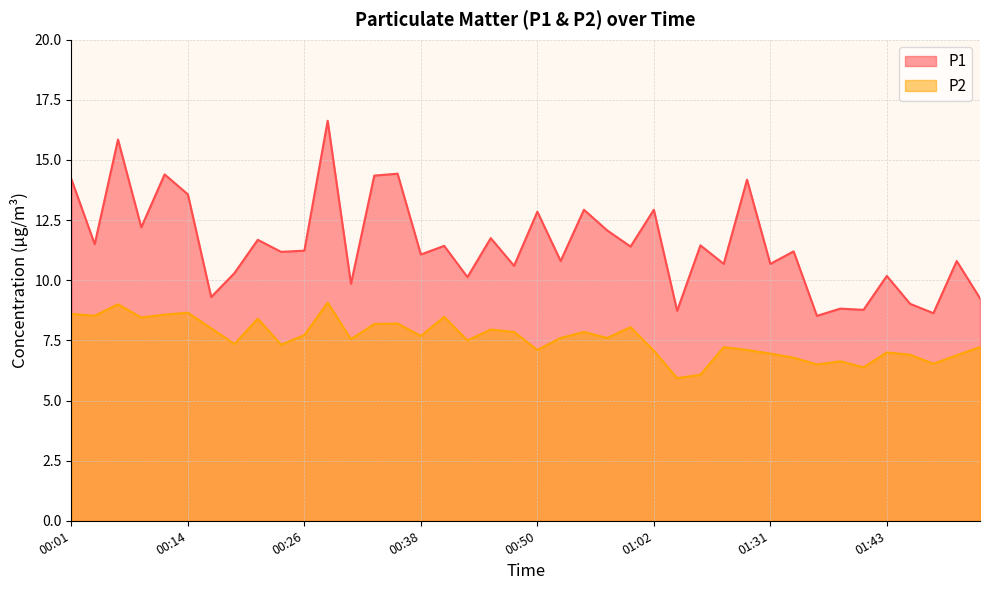

Is it true that P1 equals 7.2 at 00:50?

False